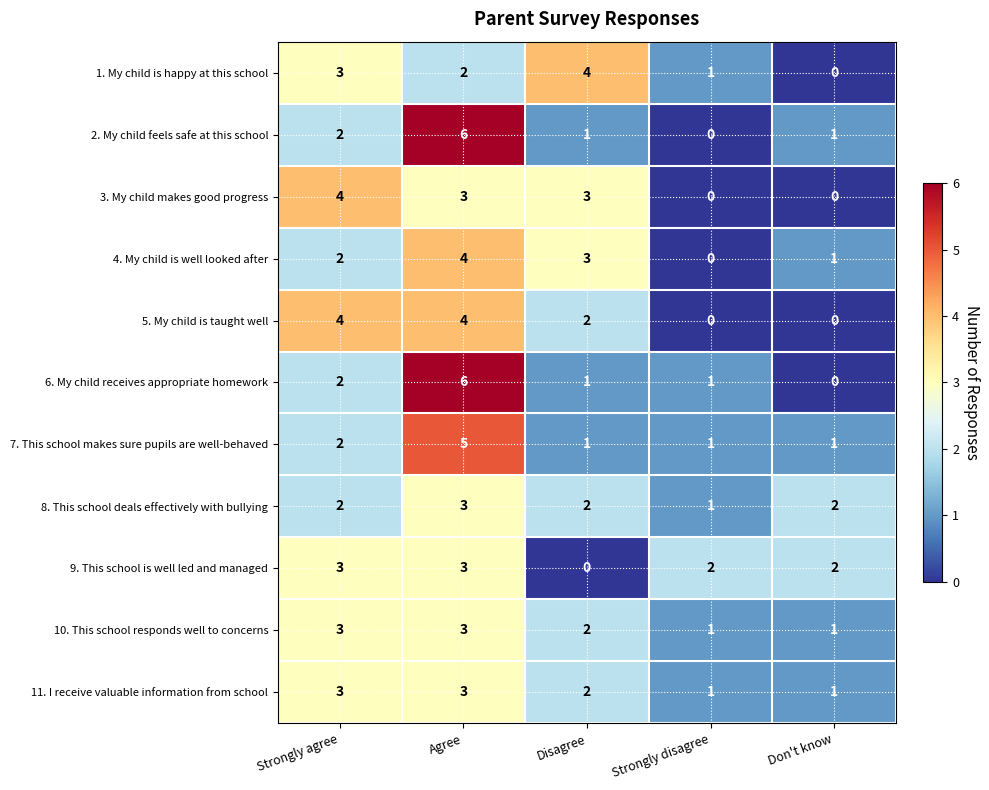

What is the spread (max minus min) of values at Agree?

4